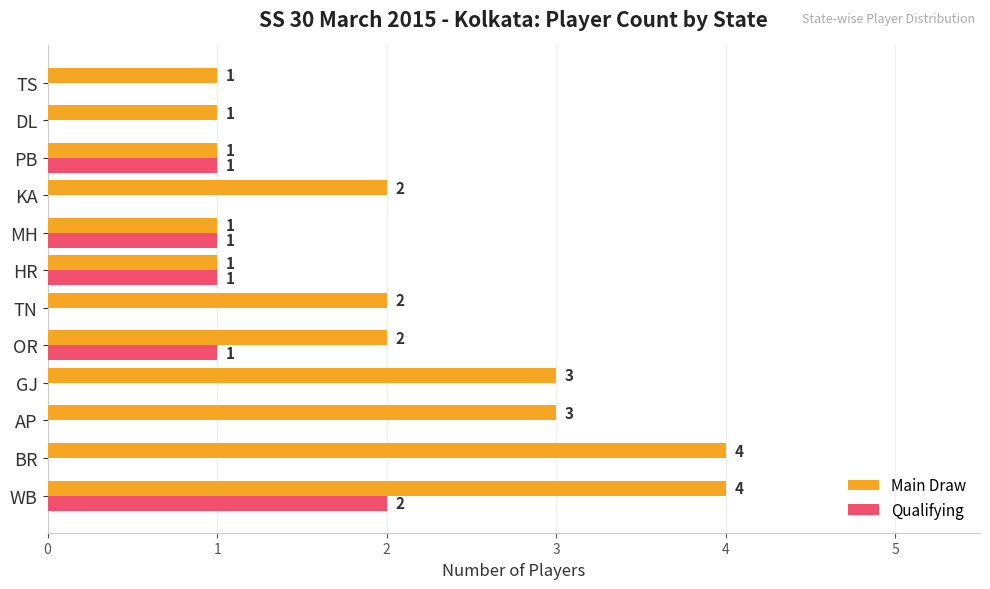

The value of Main Draw at DL is 2. True or false?

False